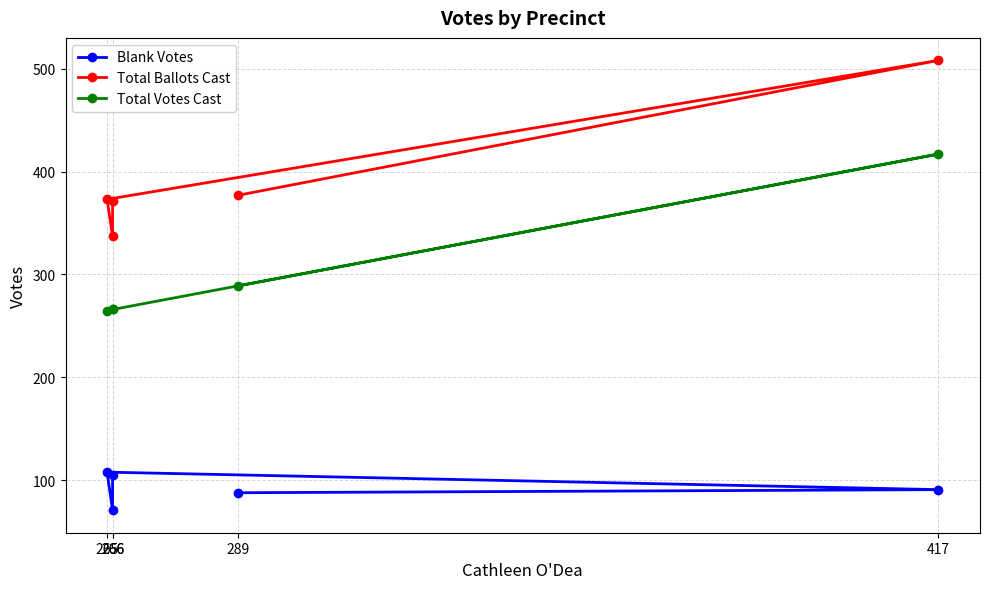

True or false: Blank Votes has more than 1 points higher than both neighbors.

False